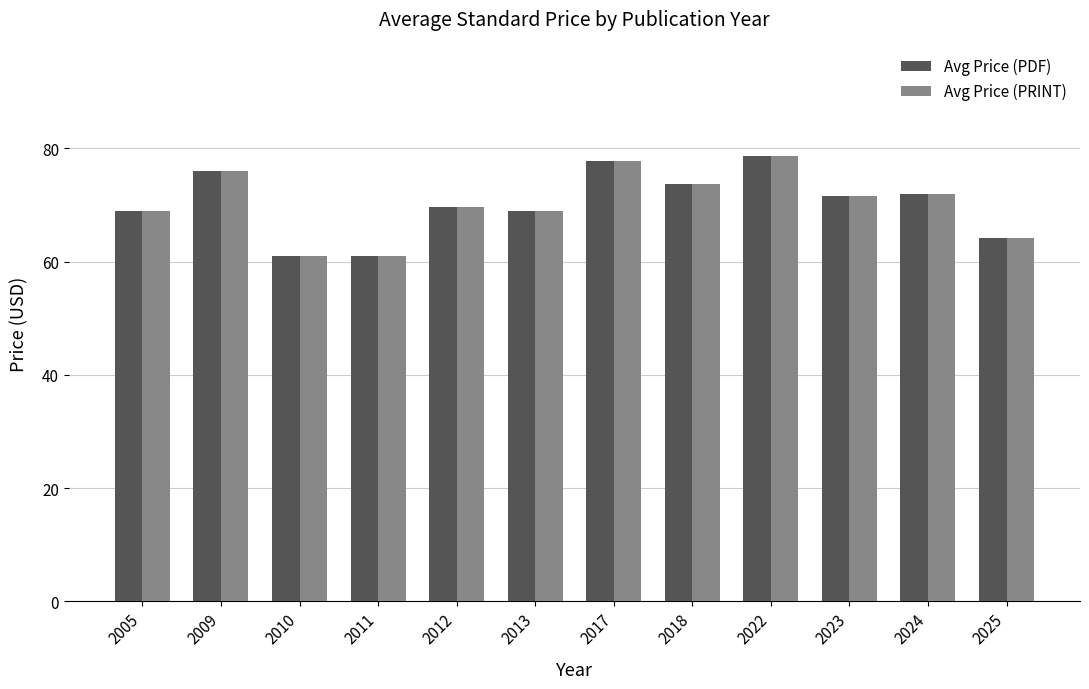

Is it true that Avg Price (PDF) equals 86.0 at 2011?

False